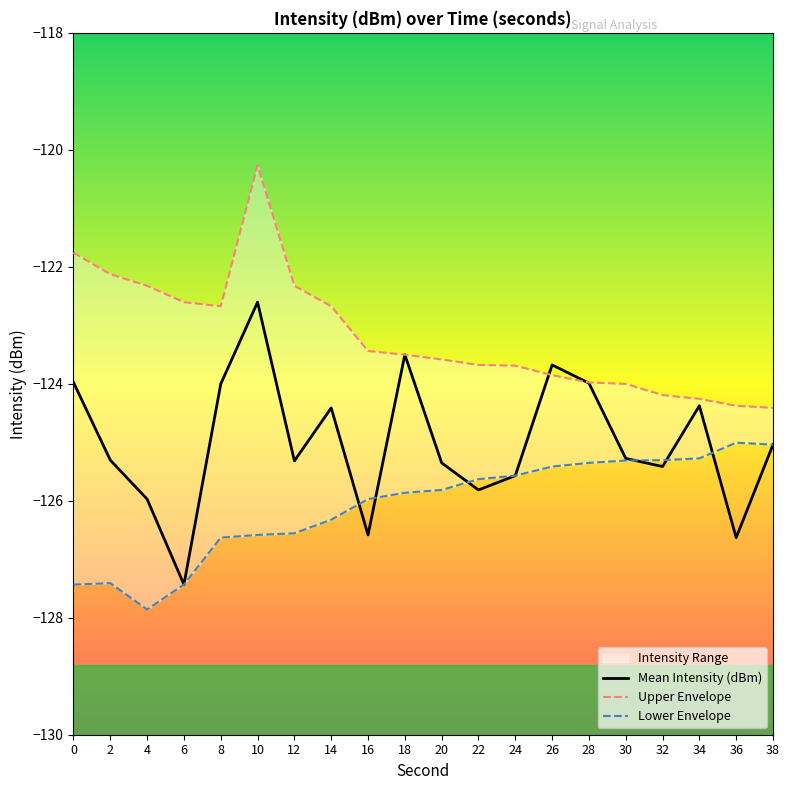

True or false: Mean Intensity (dBm) has more than 0 interior local peaks.

True